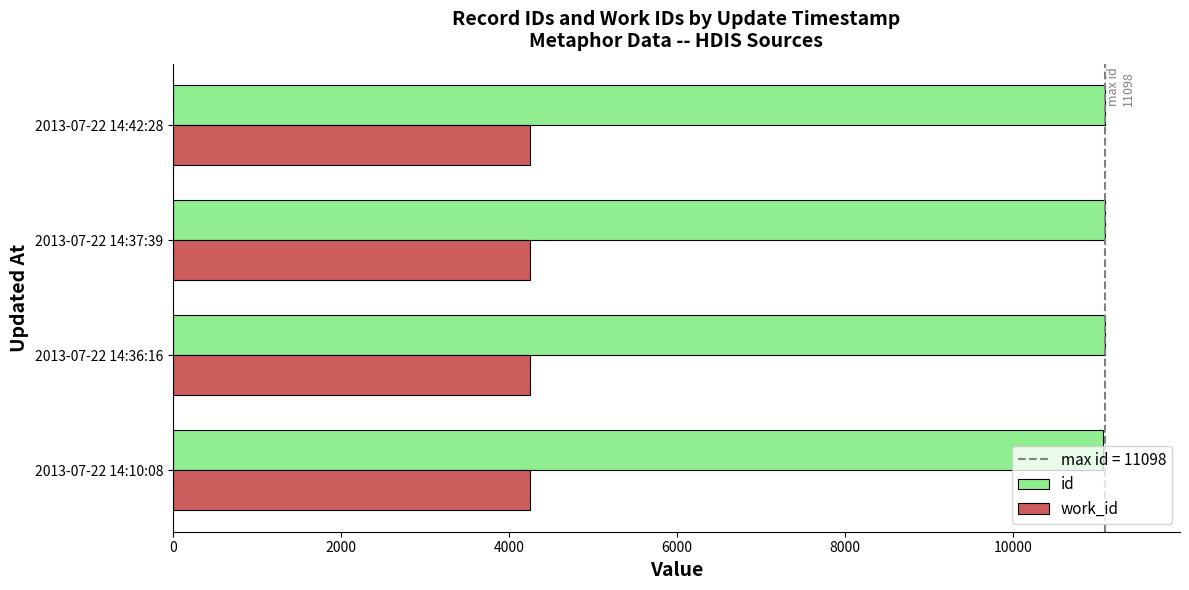

What is the total value across all series at 2013-07-22 14:42:28?

15351